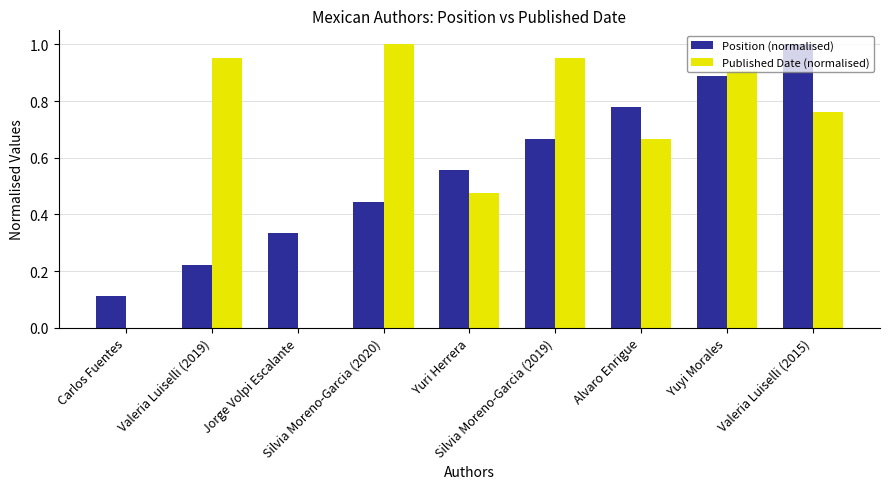

What is the sum of all Position (normalised) values?

5.0